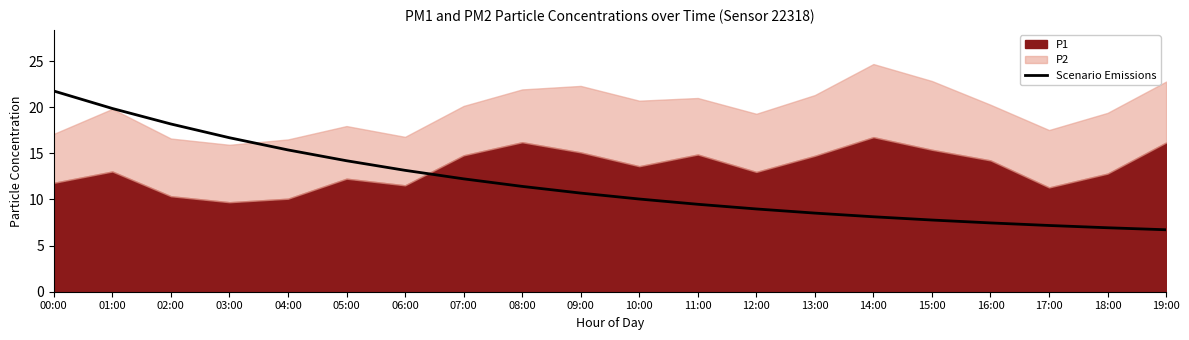

Reading left to right, extract all data points from this chart.

00:00=21.8	01:00=19.9	02:00=18.2	03:00=16.7	04:00=15.4	05:00=14.2	06:00=13.2	07:00=12.2	08:00=11.4	09:00=10.7	10:00=10.0	11:00=9.5	12:00=9.0	13:00=8.5	14:00=8.1	15:00=7.8	16:00=7.5	17:00=7.2	18:00=6.9	19:00=6.7